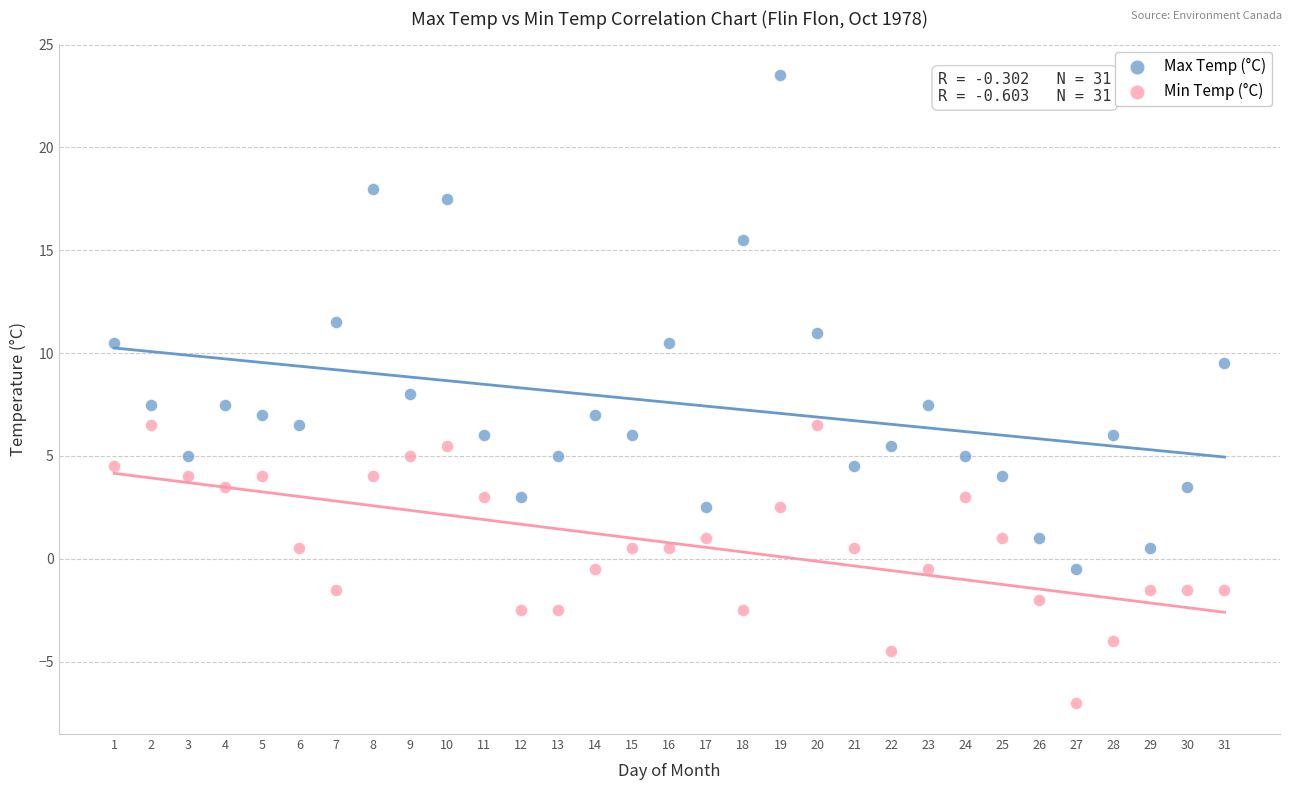

Which series reaches the minimum Y coordinate?

Min Temp (°C)